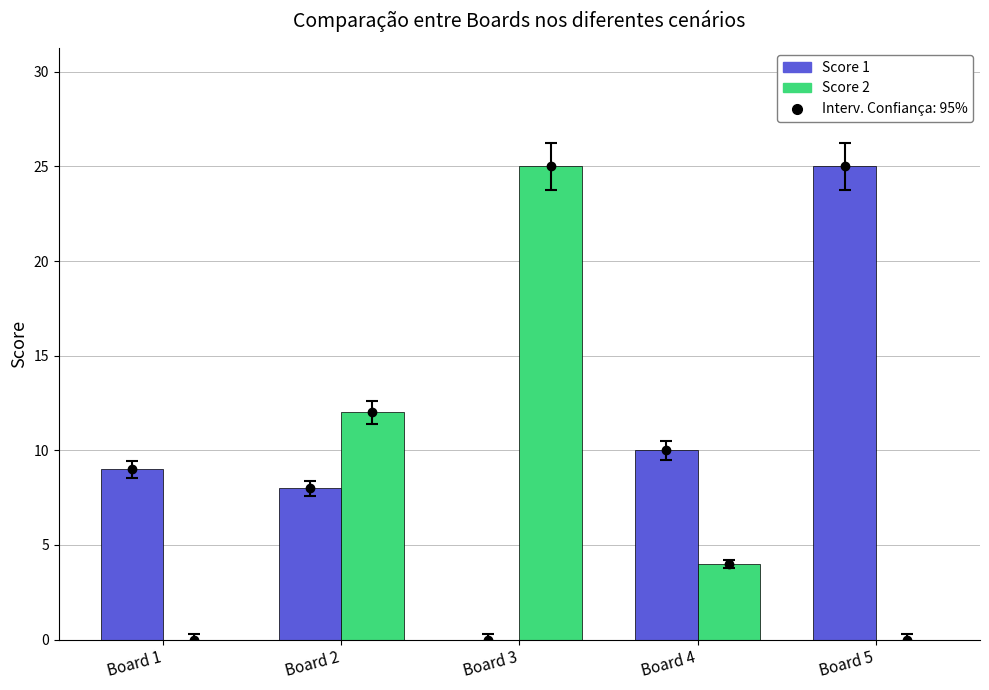

What is the greatest value displayed?

25